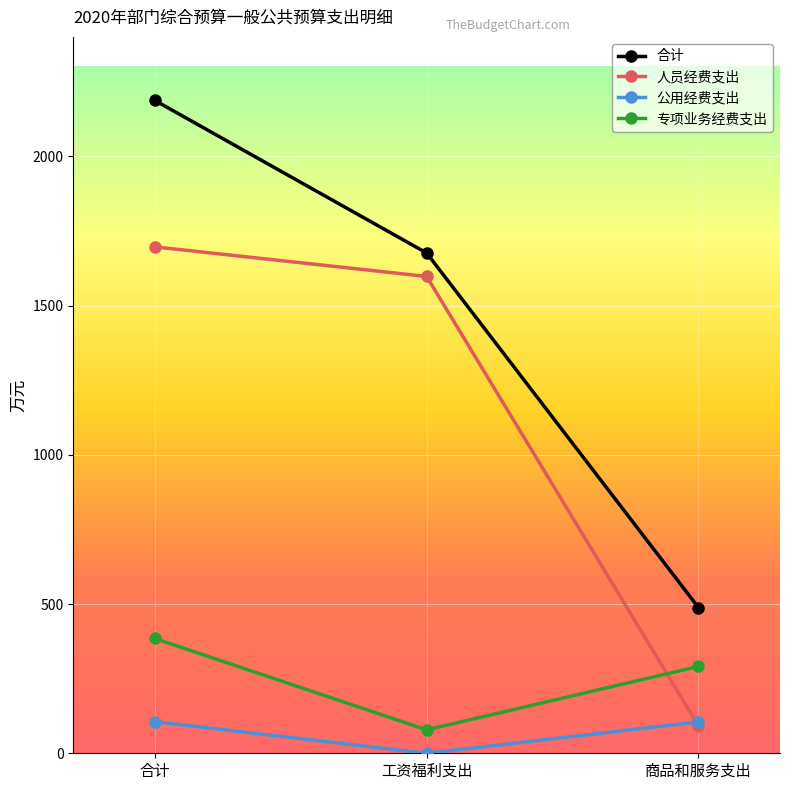

The 公用经费支出 series shows 106.0 at 合计. True or false?

True